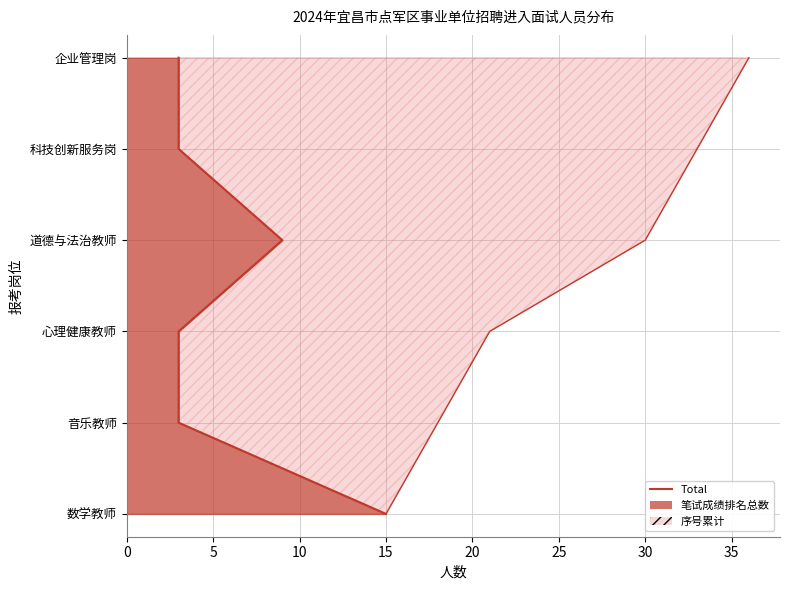

Rank the categories by value from lowest to highest.

数学教师, 音乐教师, 心理健康教师, 道德与法治教师, 科技创新服务岗, 企业管理岗